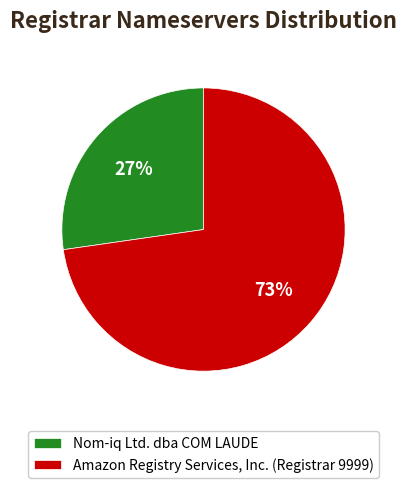

To the nearest percent, what is the average slice percentage?

50%